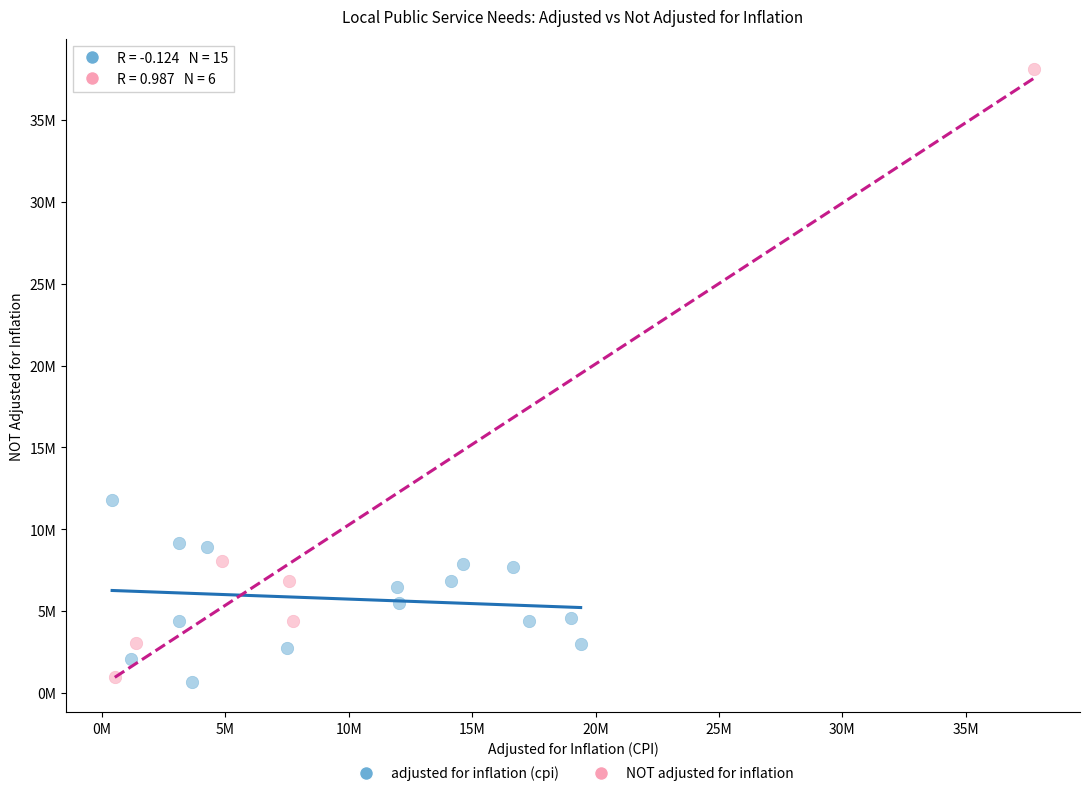

What are all the series names shown in the legend?

adjusted for inflation (cpi), NOT adjusted for inflation